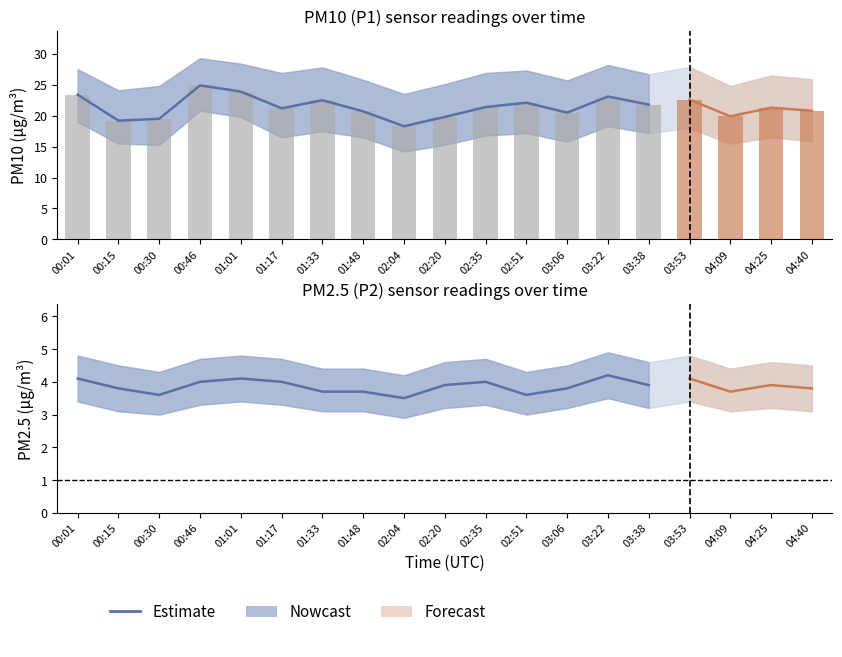

What is the difference between the maximum and minimum values in the P1_upper series?

5.8